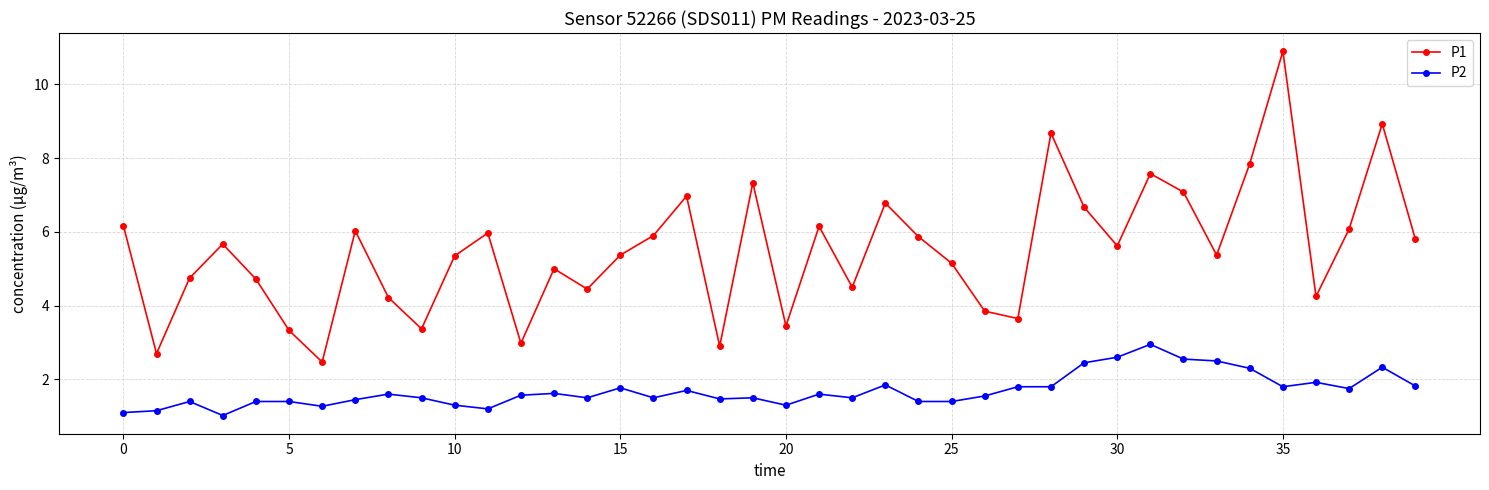

Rank the series by their maximum value, from highest to lowest.

P1, P2